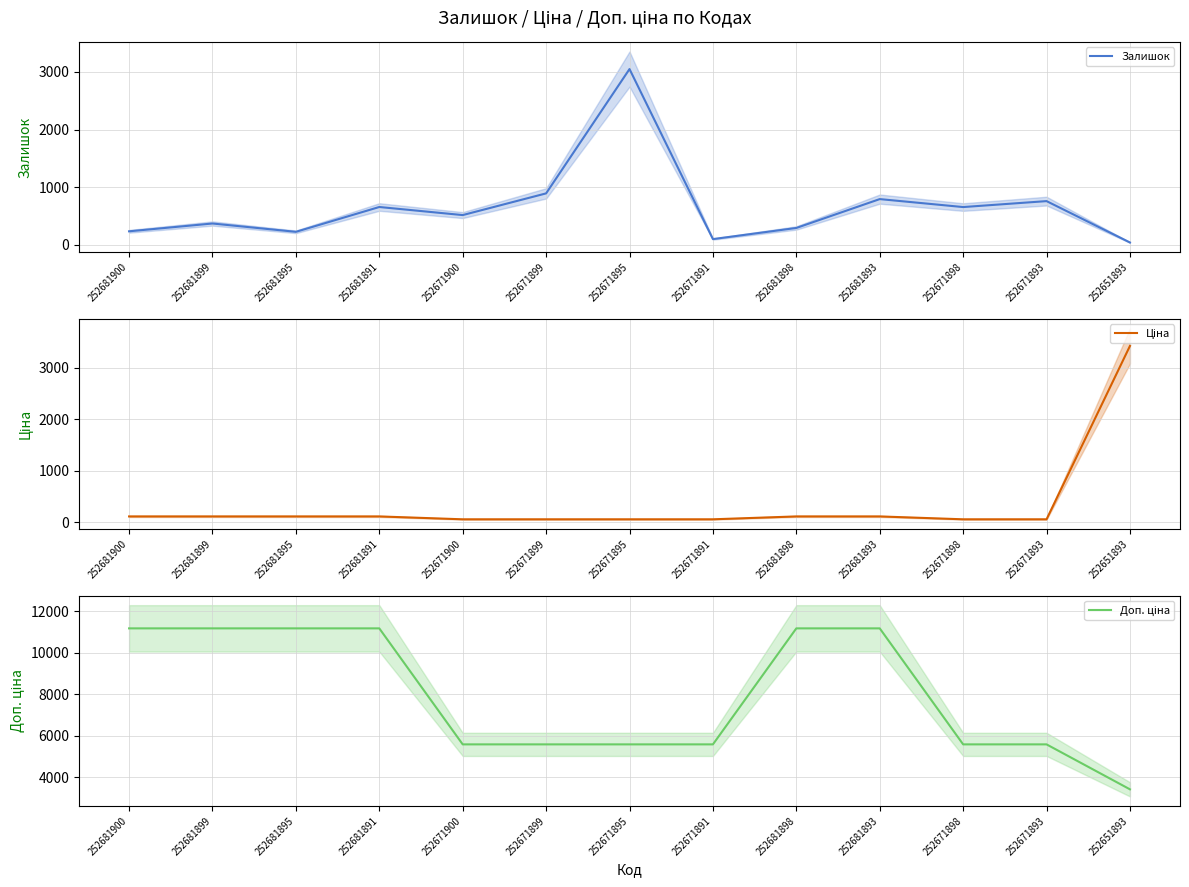

What value does the Залишок series have at 252671899?

894